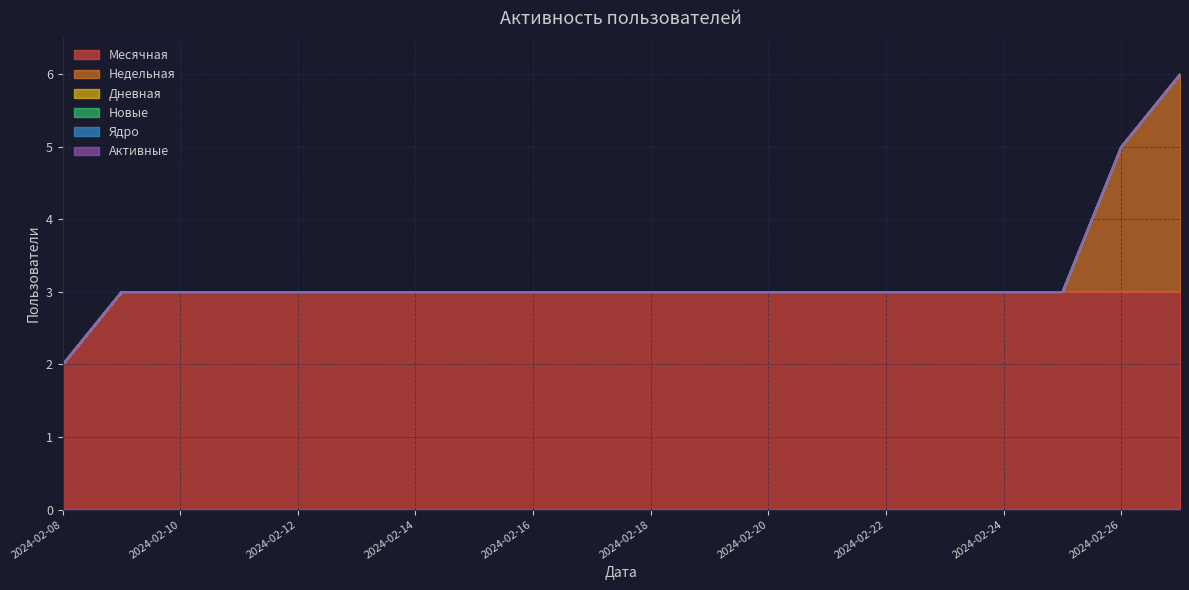

Does the chart display data point markers on the line(s)?

No